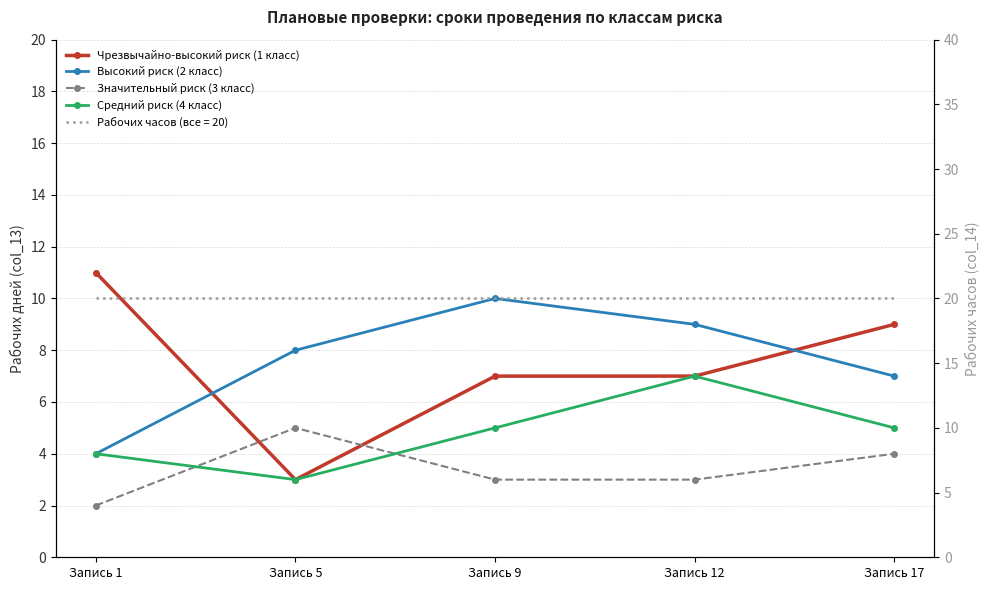

Rank the series by their maximum value, from highest to lowest.

Чрезвычайно-высокий риск (1 класс), Высокий риск (2 класс), Средний риск (4 класс), Значительный риск (3 класс)